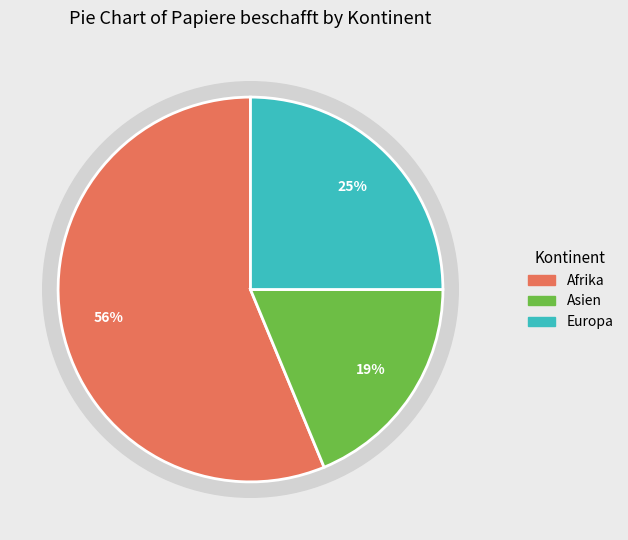

Is the sum of Ozeanien and Asien greater than half?

No